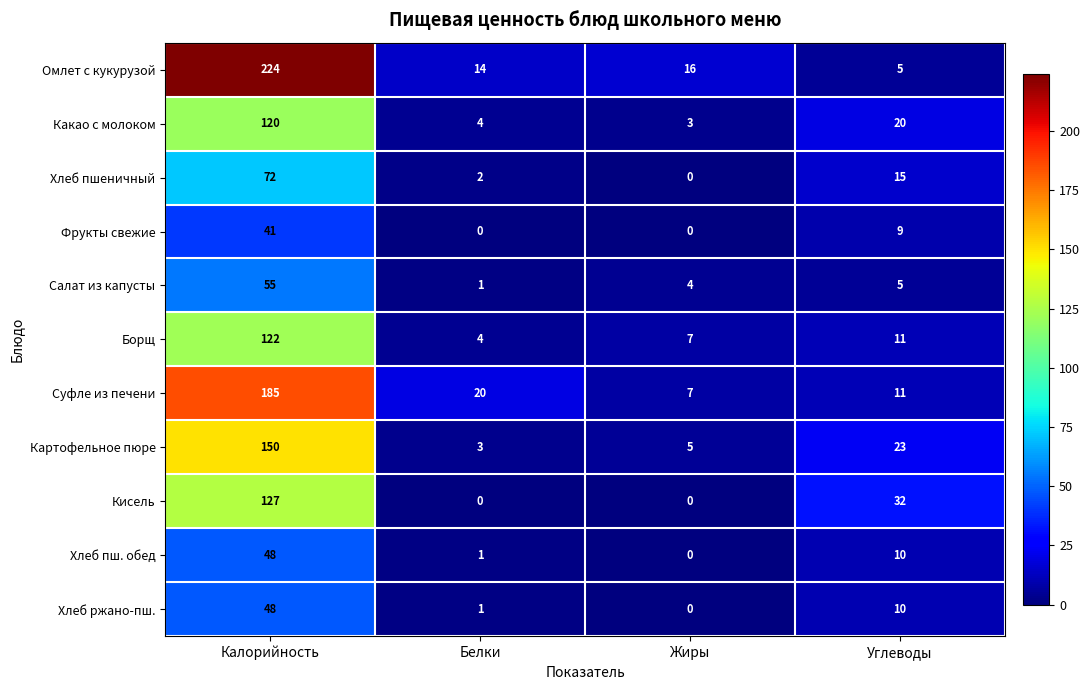

What is the sum of all Картофельное пюре values?

181